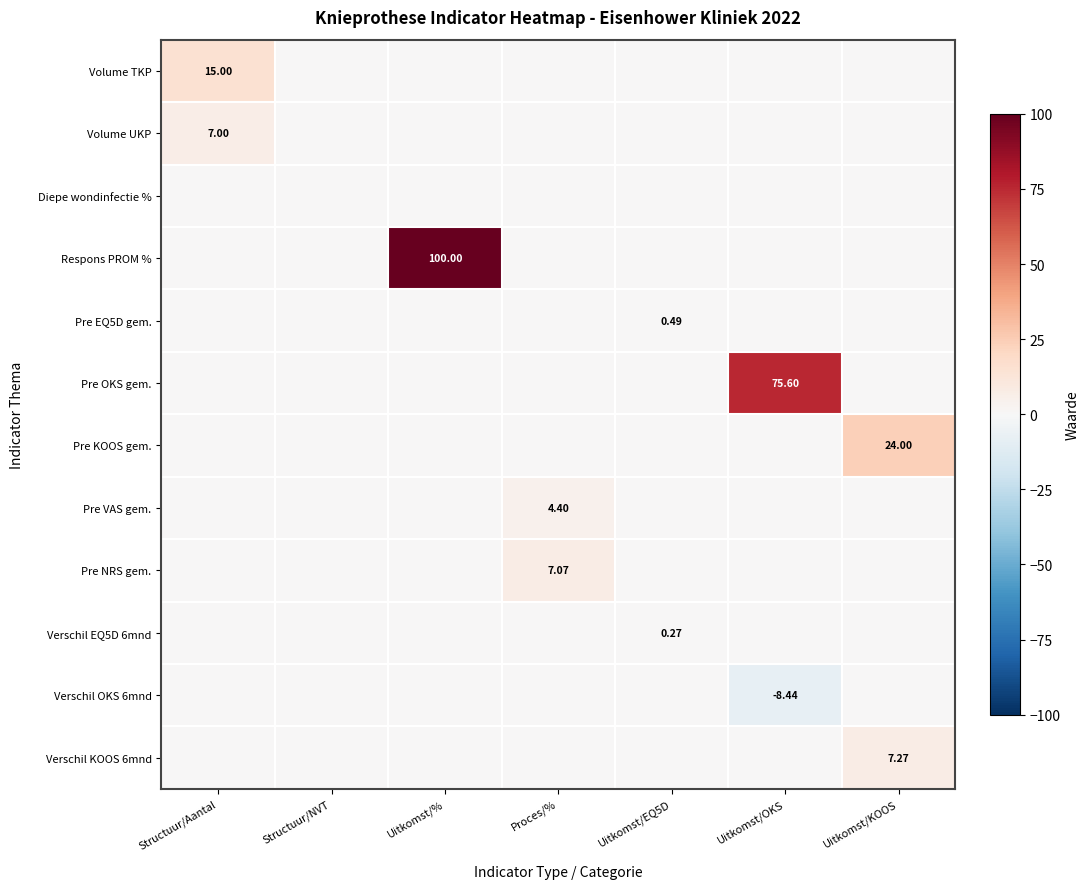

Which series changed the most between Uitkomst/EQ5D and Uitkomst/OKS?

Pre OKS gem.